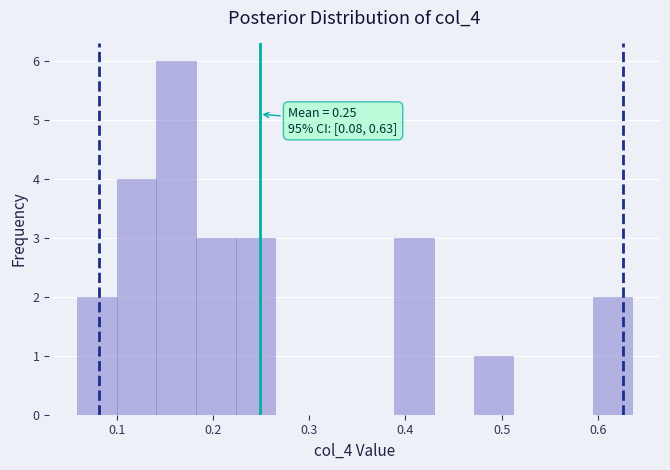

Over which range of the x-axis is the bar tallest?

0.14 to 0.18